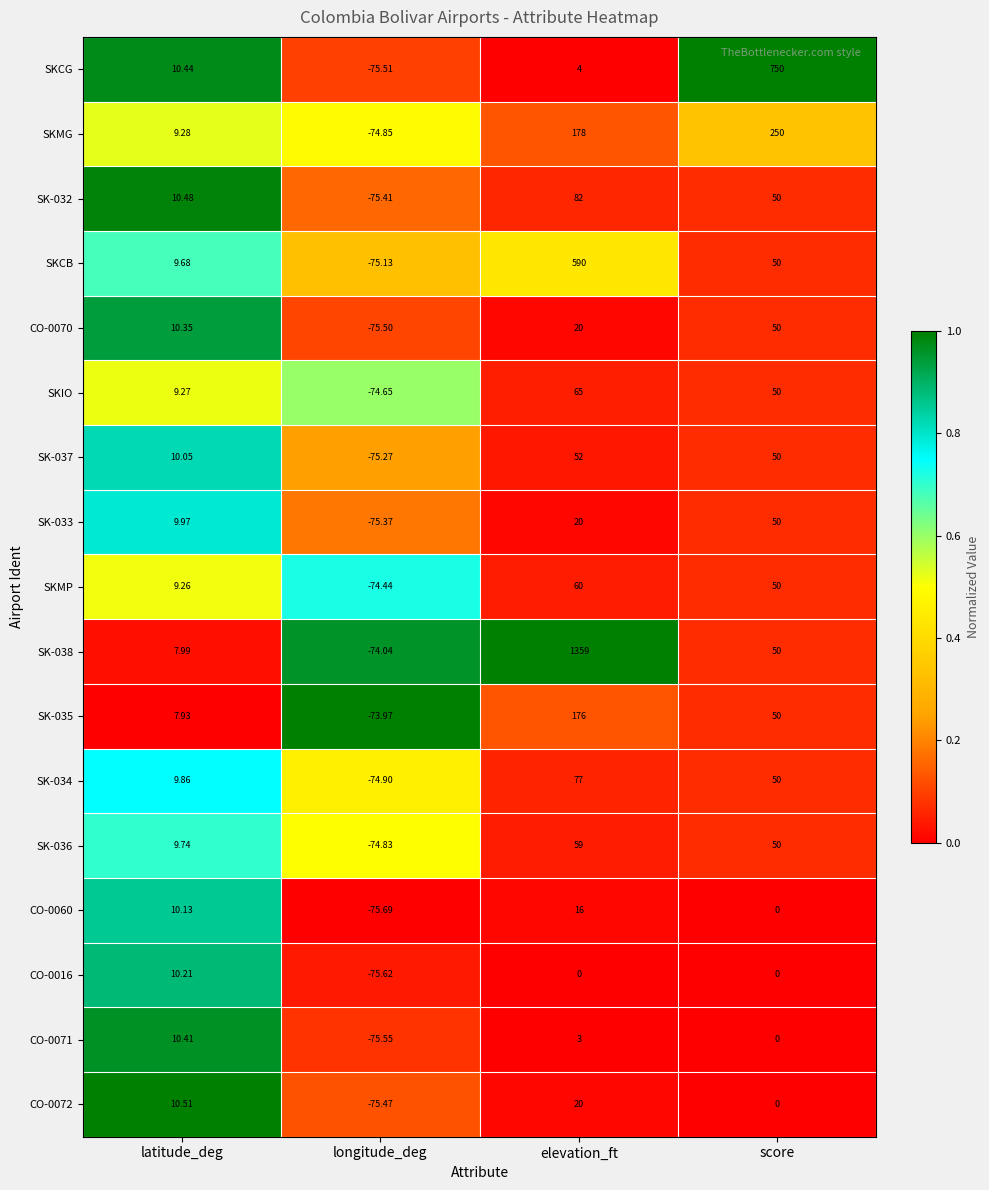

How many data points does each series have?

4